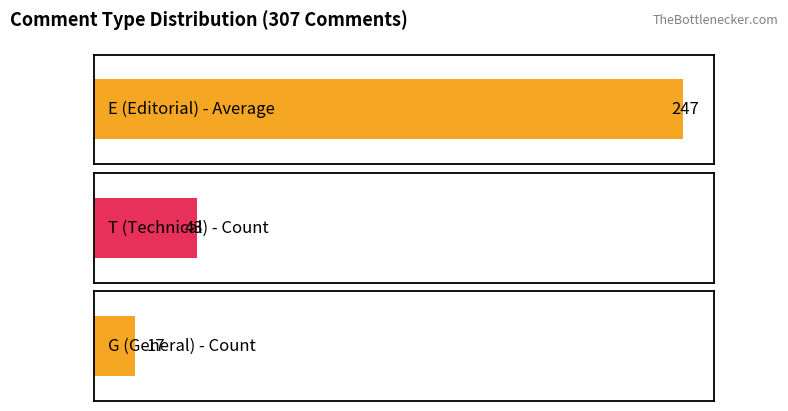

Is it true that the value at 2 is 17?

True